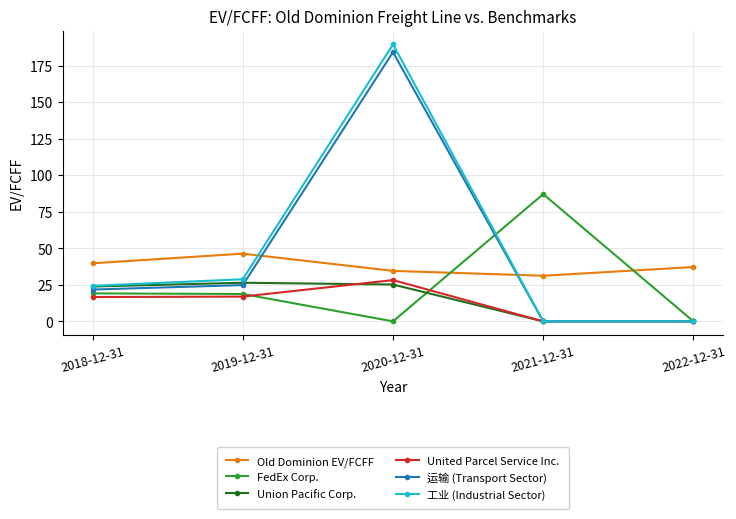

How many interior local valleys does the FedEx Corp. series have?

1